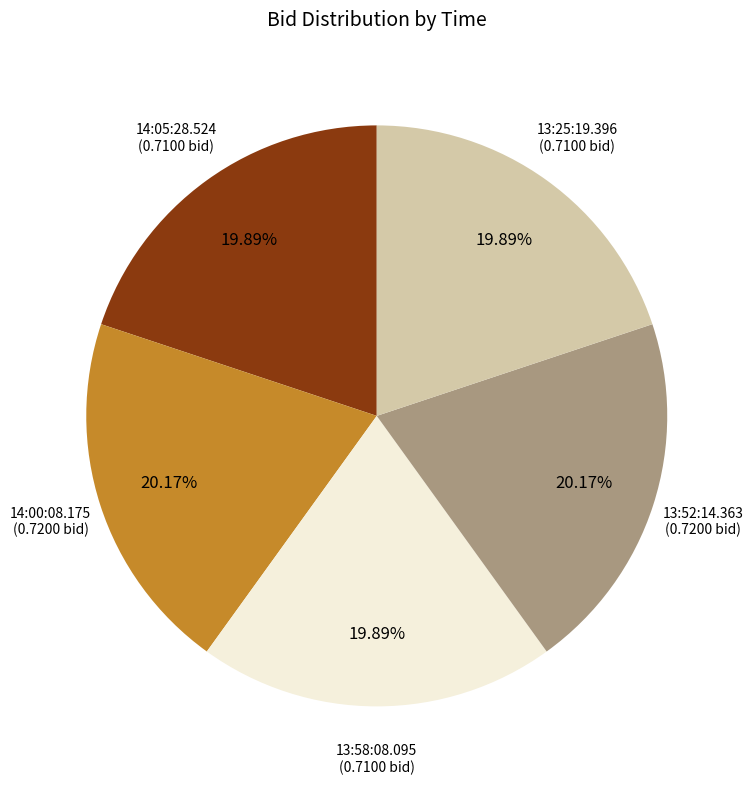

To the nearest percent, what is the combined percentage of 14:05:28.524 and 13:52:14.363?

40%